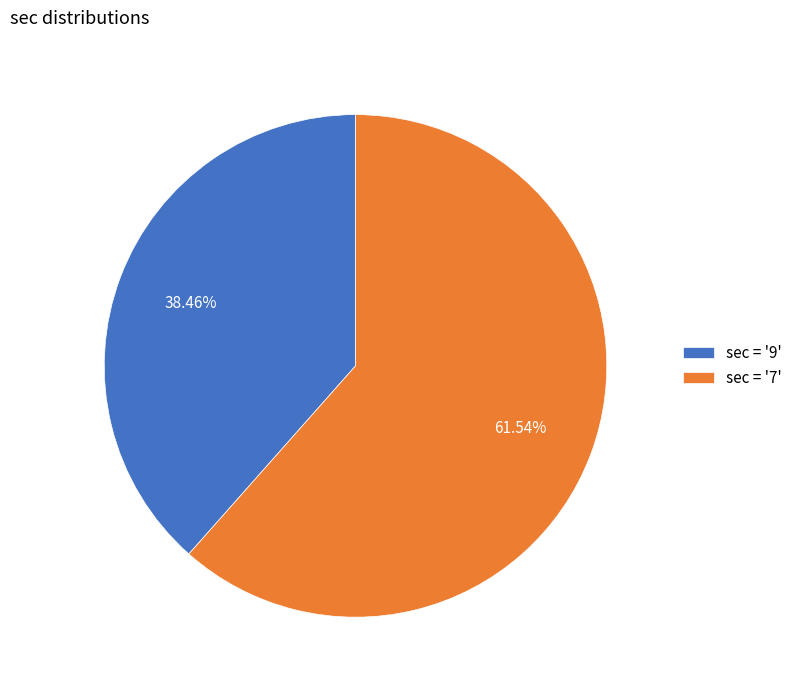

Do sec = '9' and sec = '7' together represent more than half of the pie?

Yes